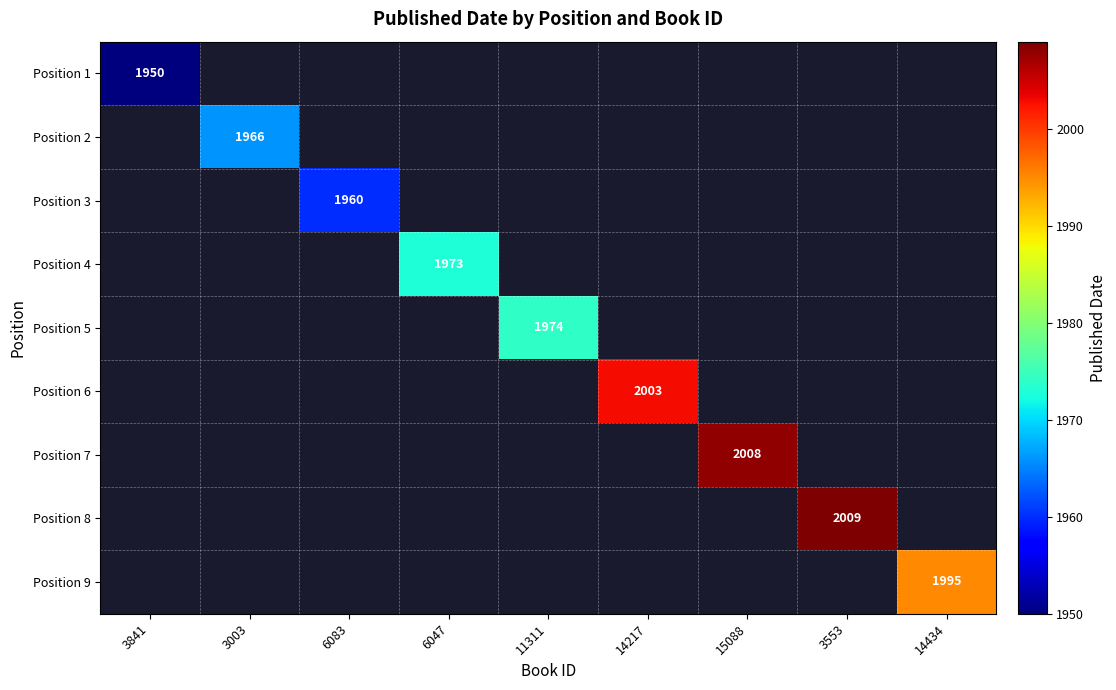

Which category has the lowest value across all series?

3841